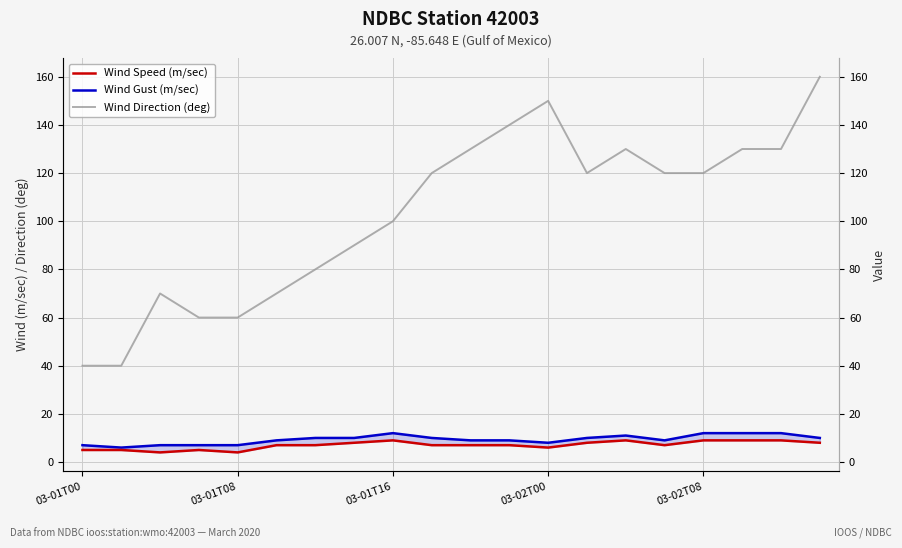

Which category has the highest value across all series?

19